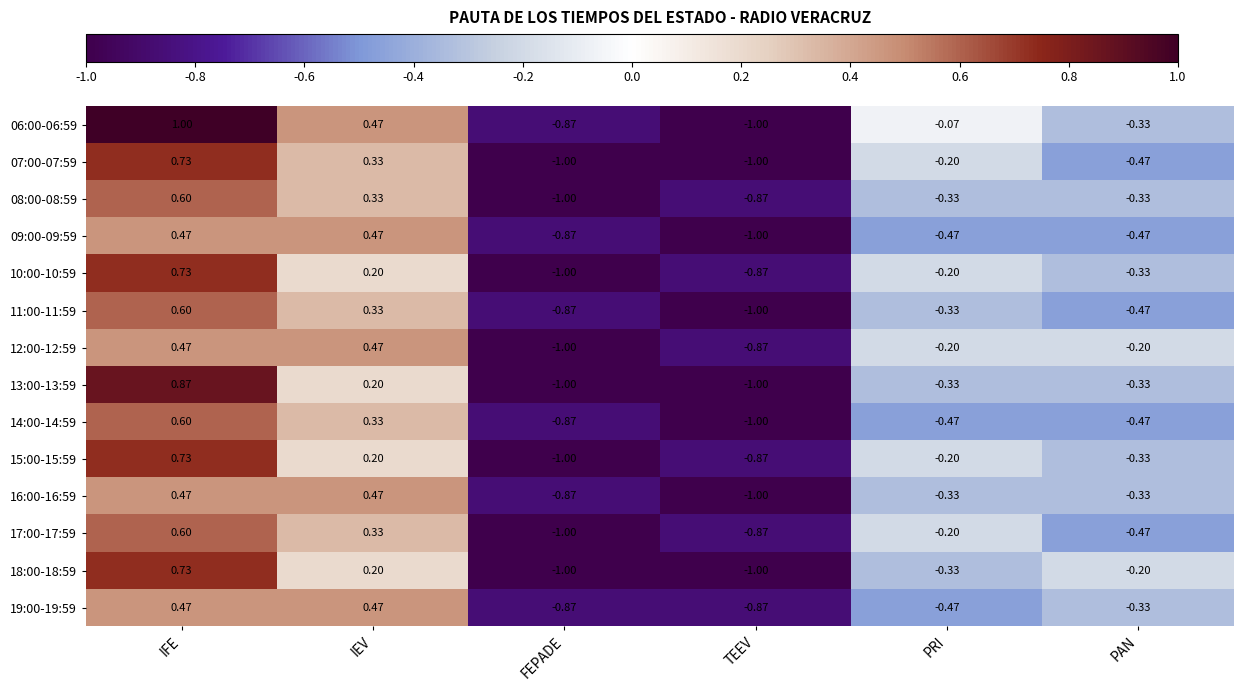

At which label does 18:00-18:59 first exceed 0?

IFE